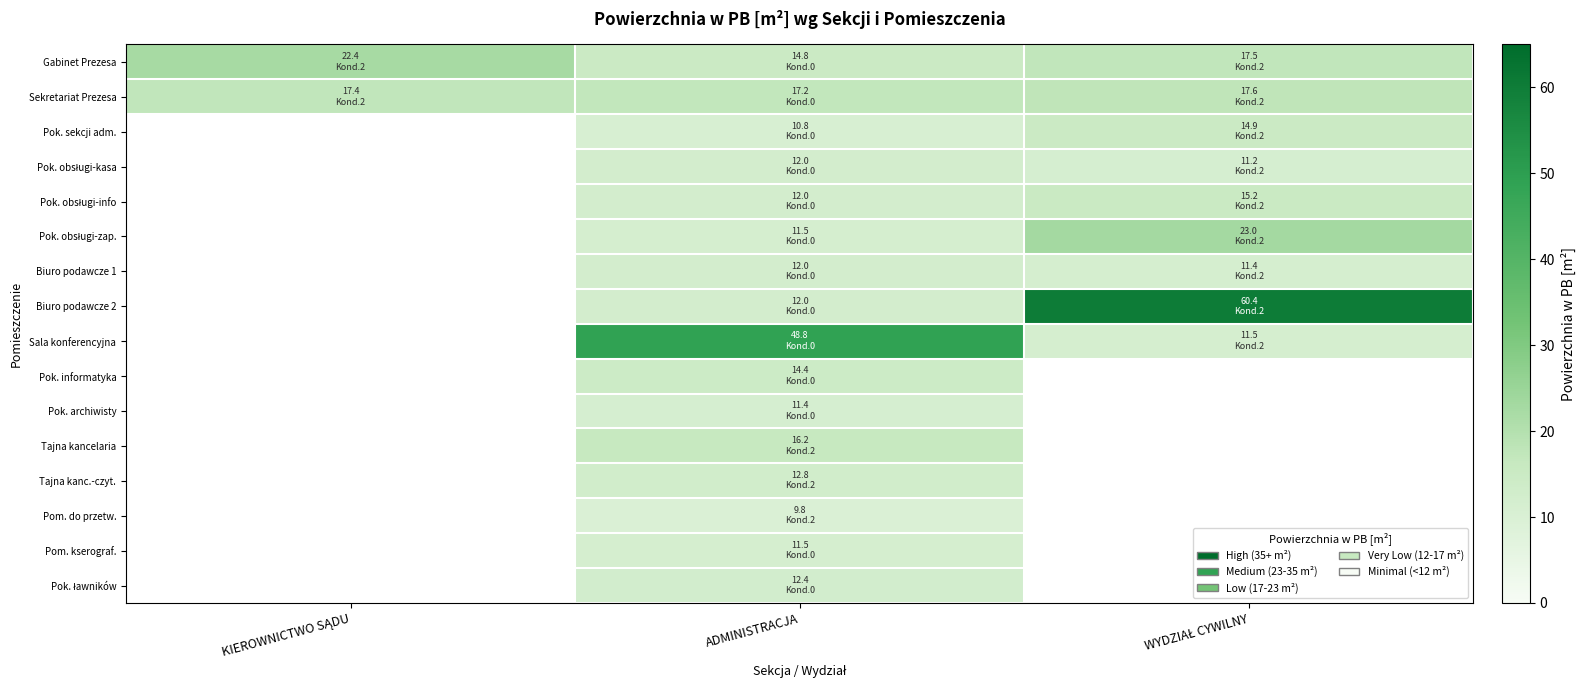

The Pok. ławników series shows 16.6 at ADMINISTRACJA. True or false?

False